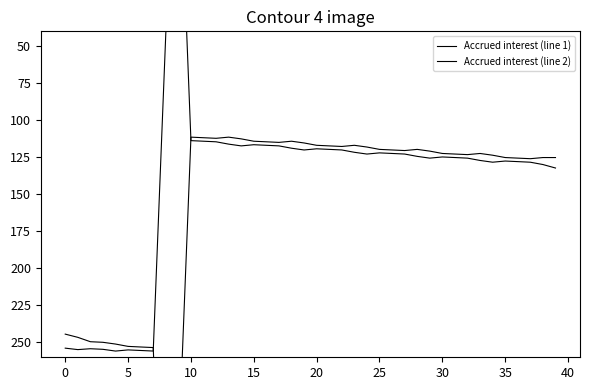

In Accrued interest (line 2), how many points are higher than both neighbors (excluding endpoints)?

8